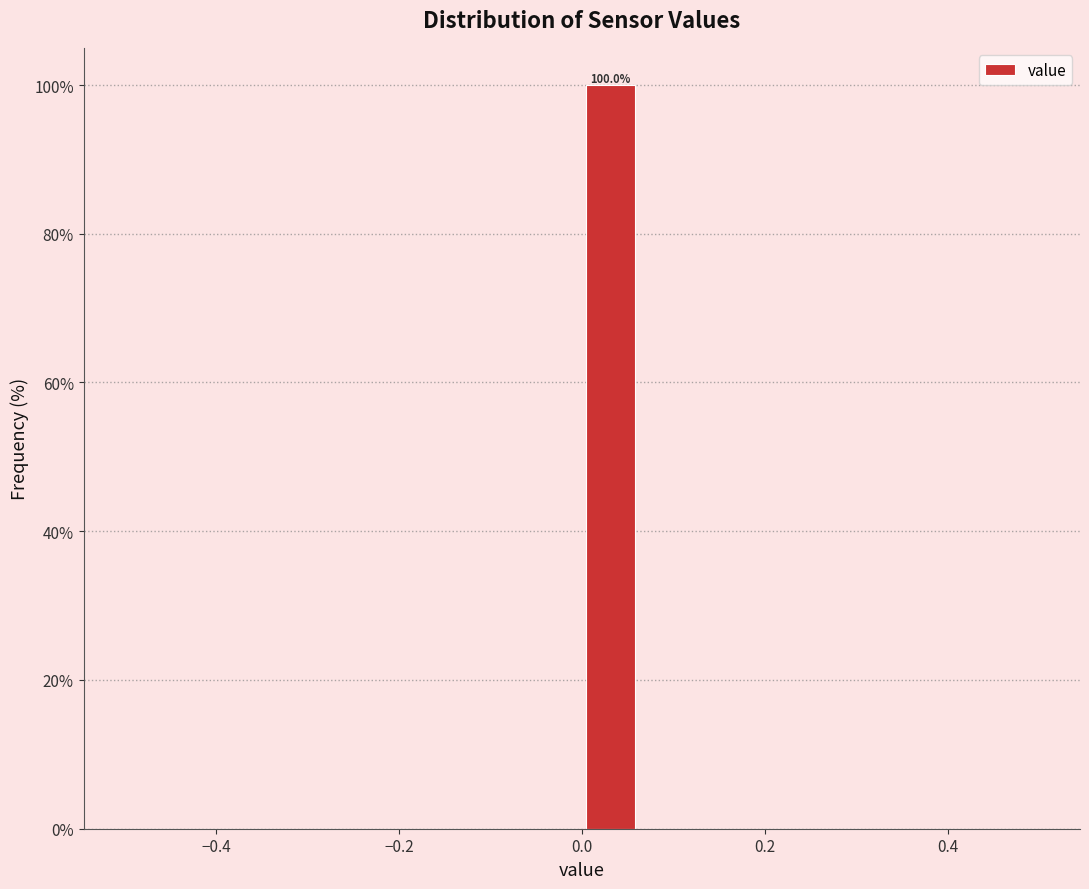

Read against the x-axis, roughly where is the centre of the tallest bar?

0.04